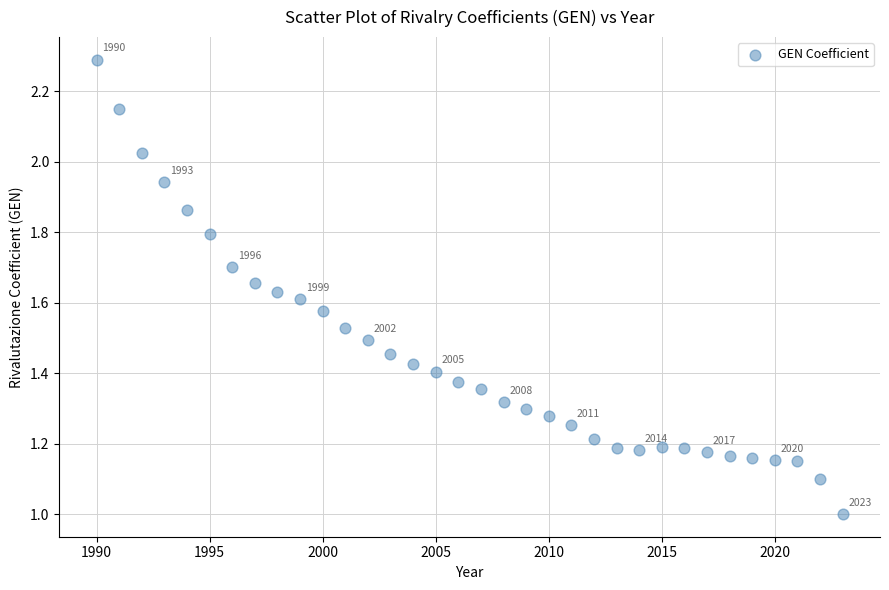

What is the range of X values (max minus min)?

33.0